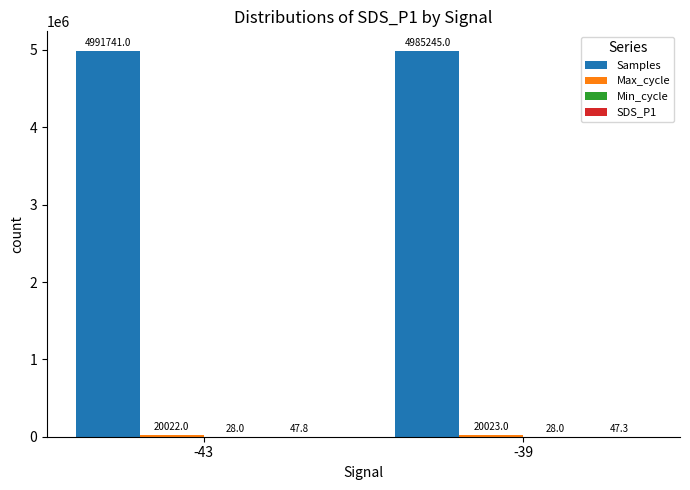

Which series changed the most between -43 and -39?

Samples